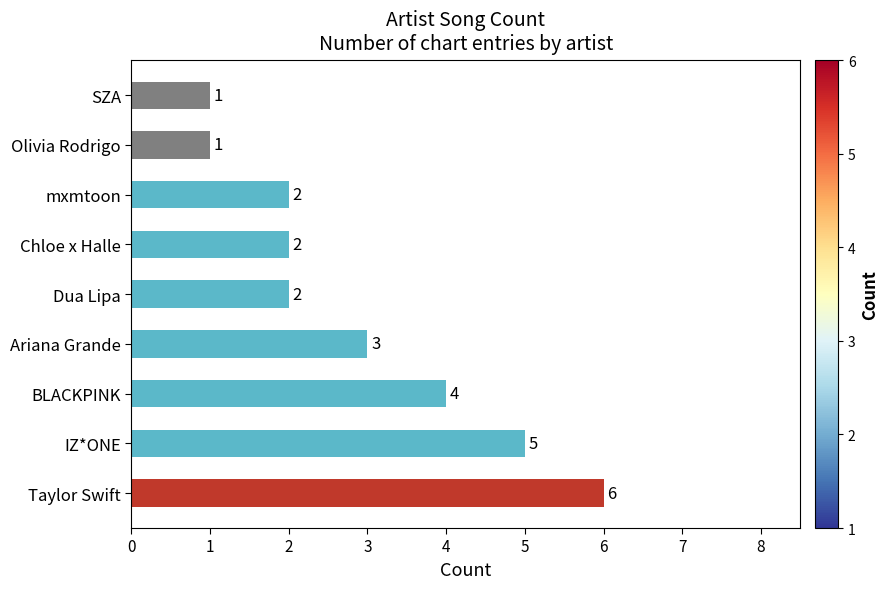

What is the difference between the second highest and second lowest values?

4